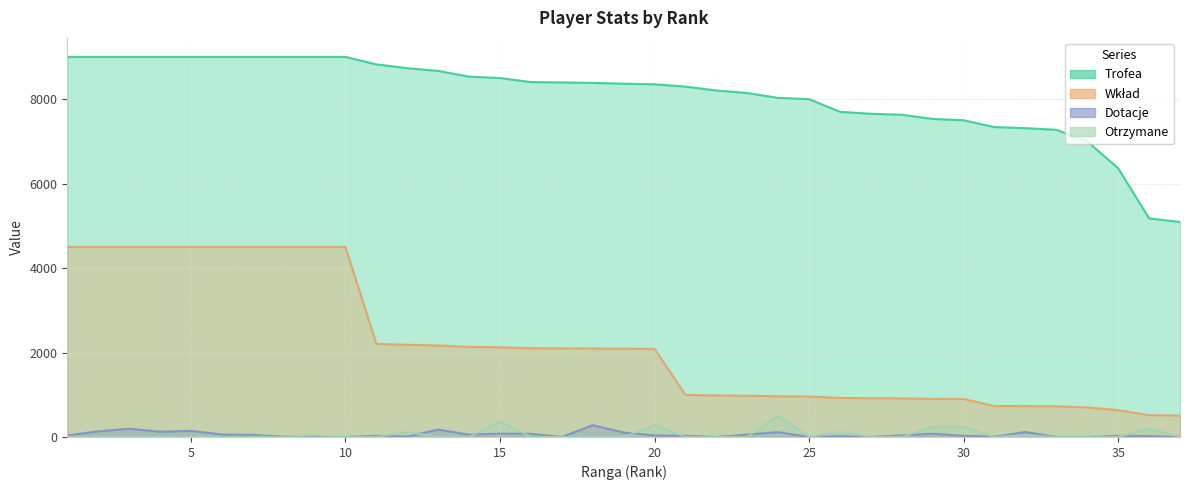

True or false: Dotacje has a value of 254 at 13.

False